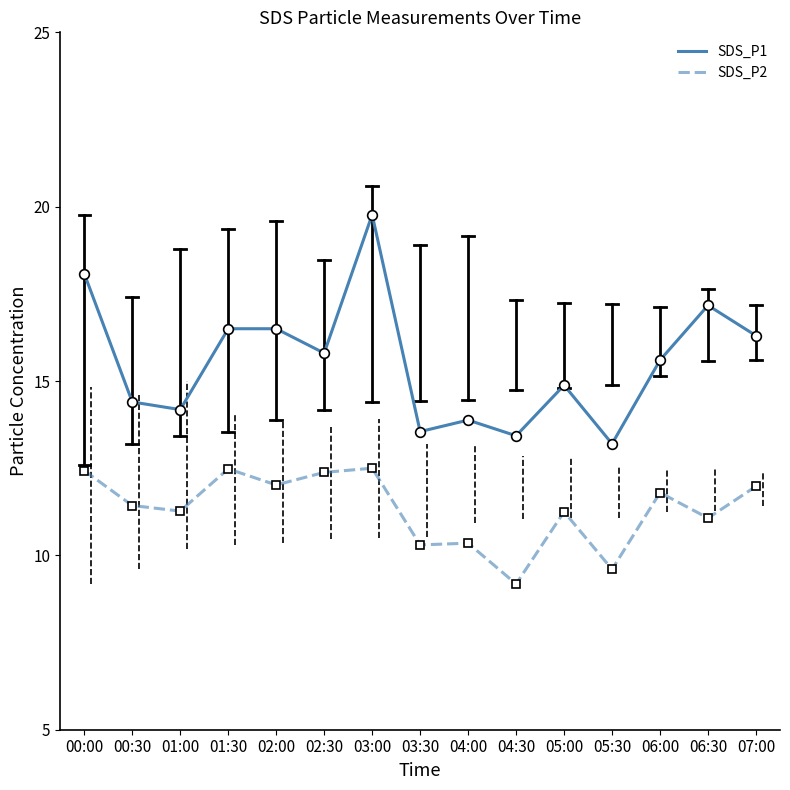

Where does the SDS_P2 series first go above 11?

00:00